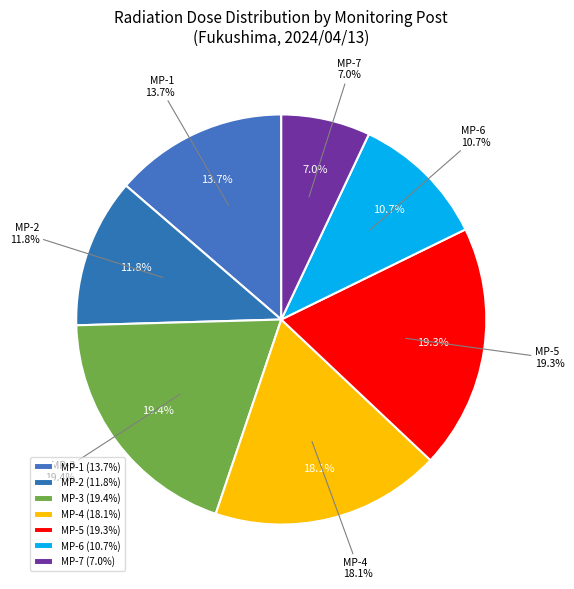

Is there any slice that represents more than half of the pie?

No